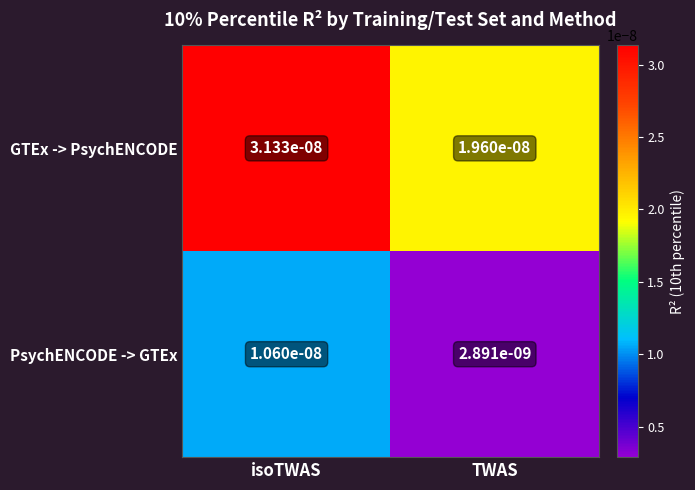

How many series are shown in this chart?

2